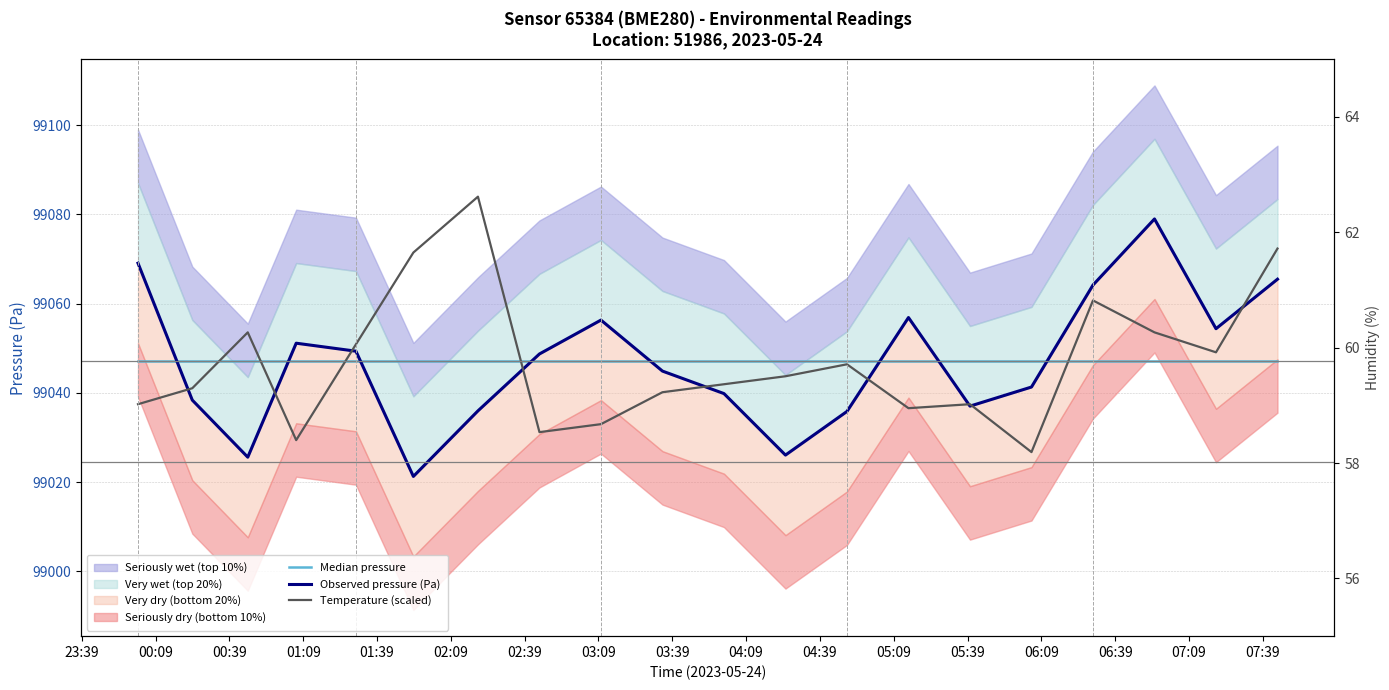

How many lines are shown in the chart?

3